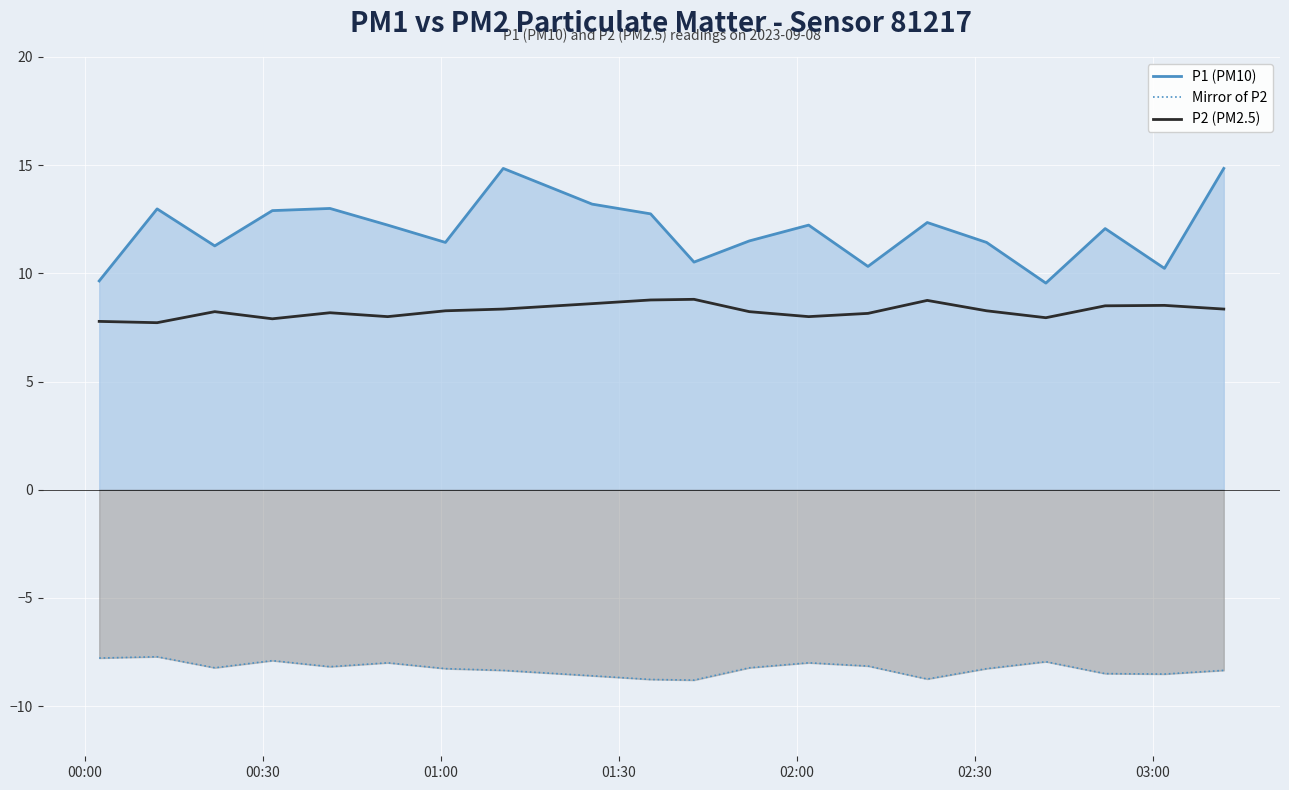

Rank the series by their maximum value, from highest to lowest.

P1 (PM10), P2 (PM2.5), Mirror of P2